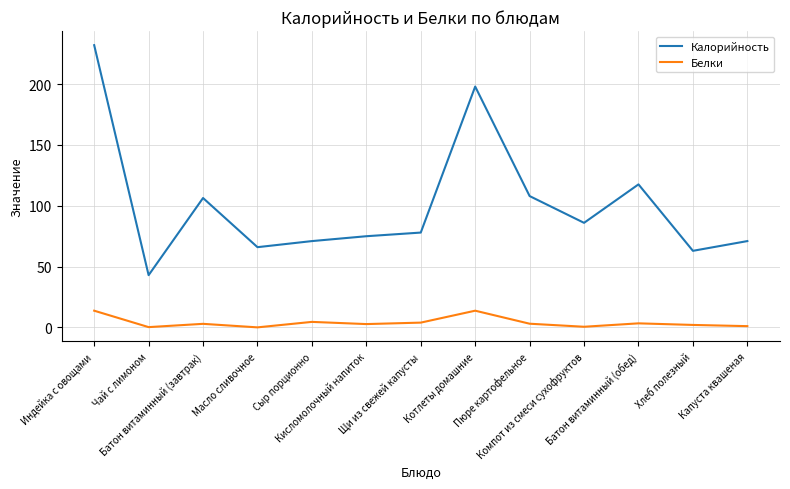

True or false: Калорийность and Белки cross at least once.

False